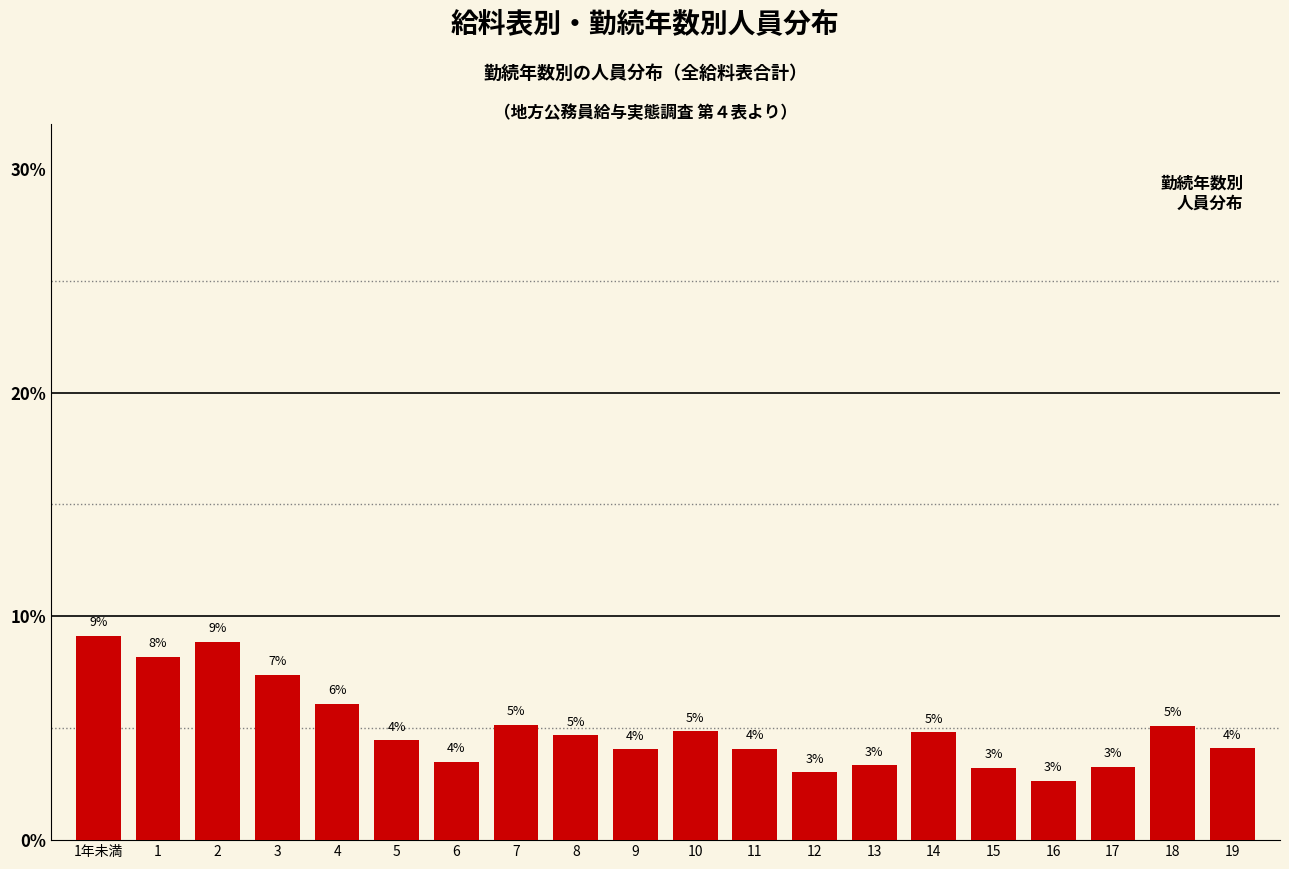

How many bars are there in total?

20